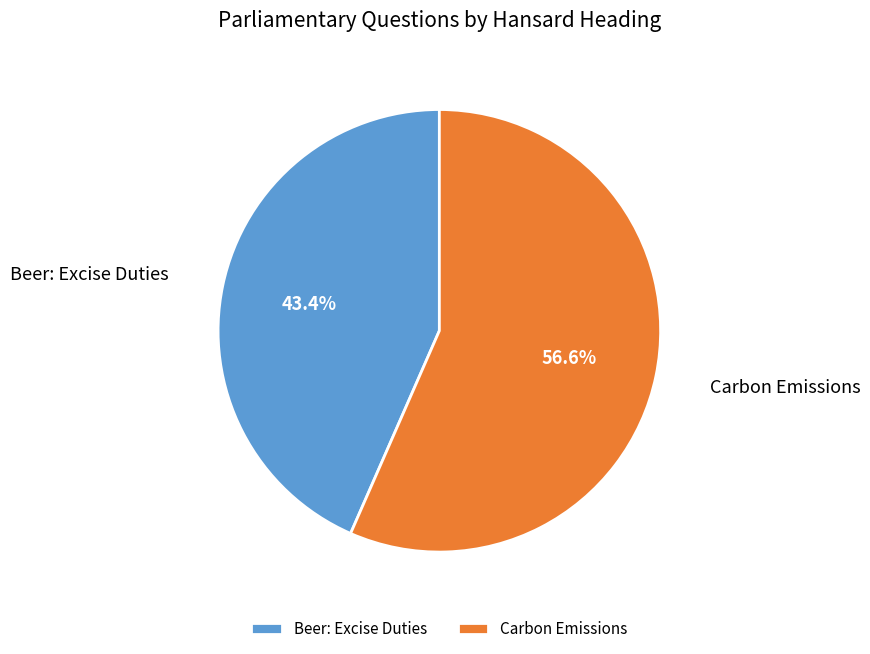

What percentage is the Carbon Emissions slice, to the nearest percent?

57%